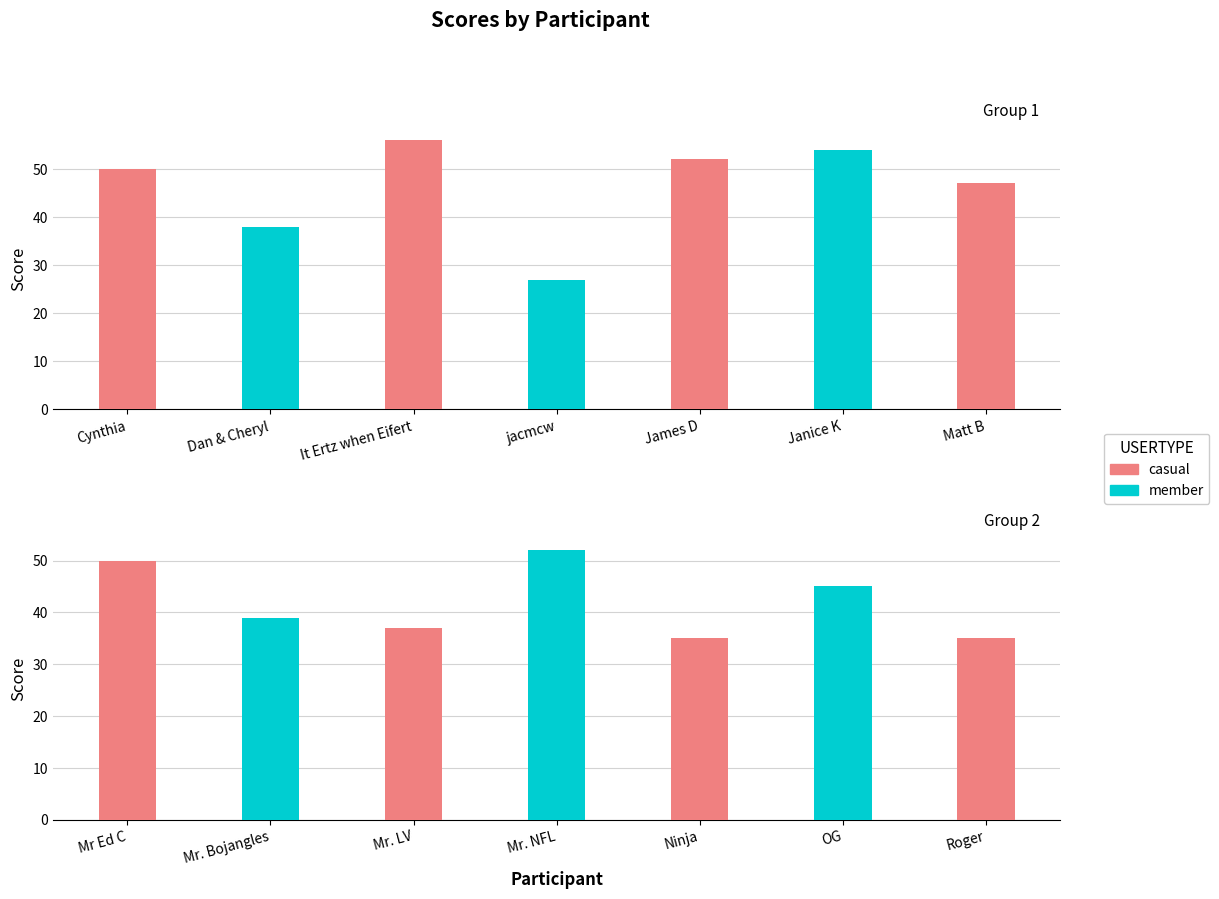

What position from the left is Mr. LV?

10